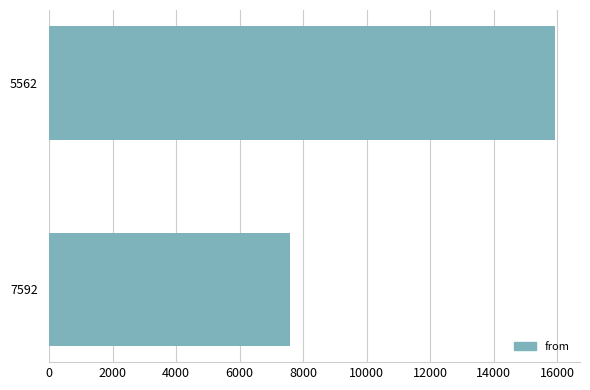

Approximately how many times larger is the value at 7592 compared to 5562?

0.5